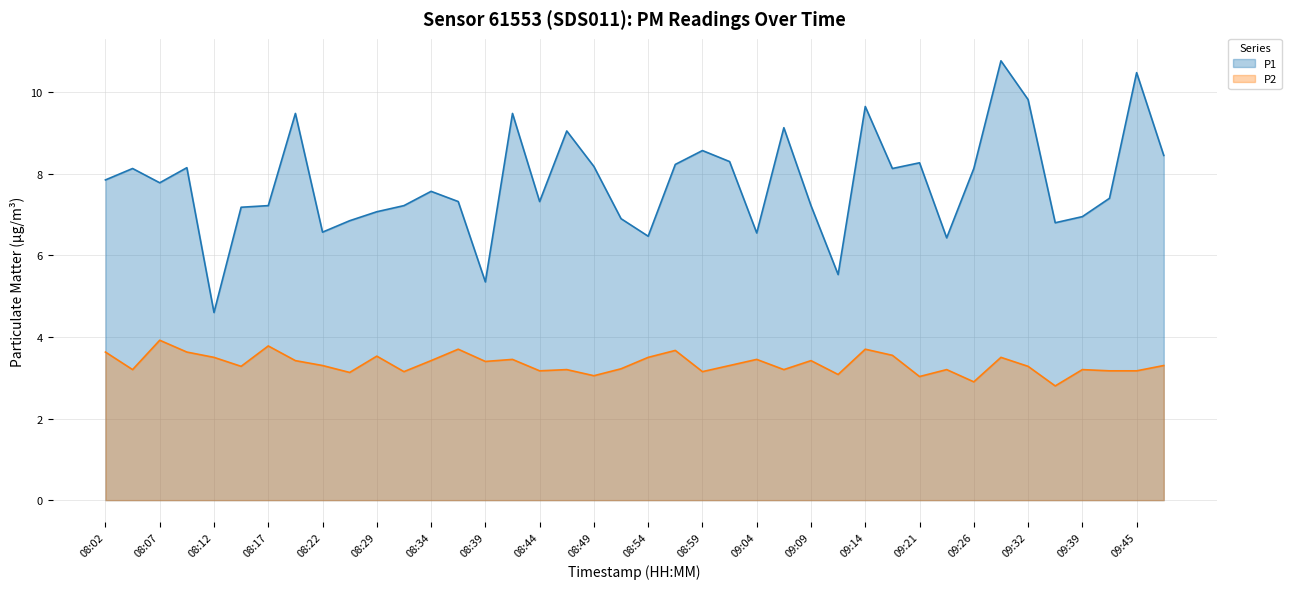

True or false: P1 and P2 intersect in this chart.

False